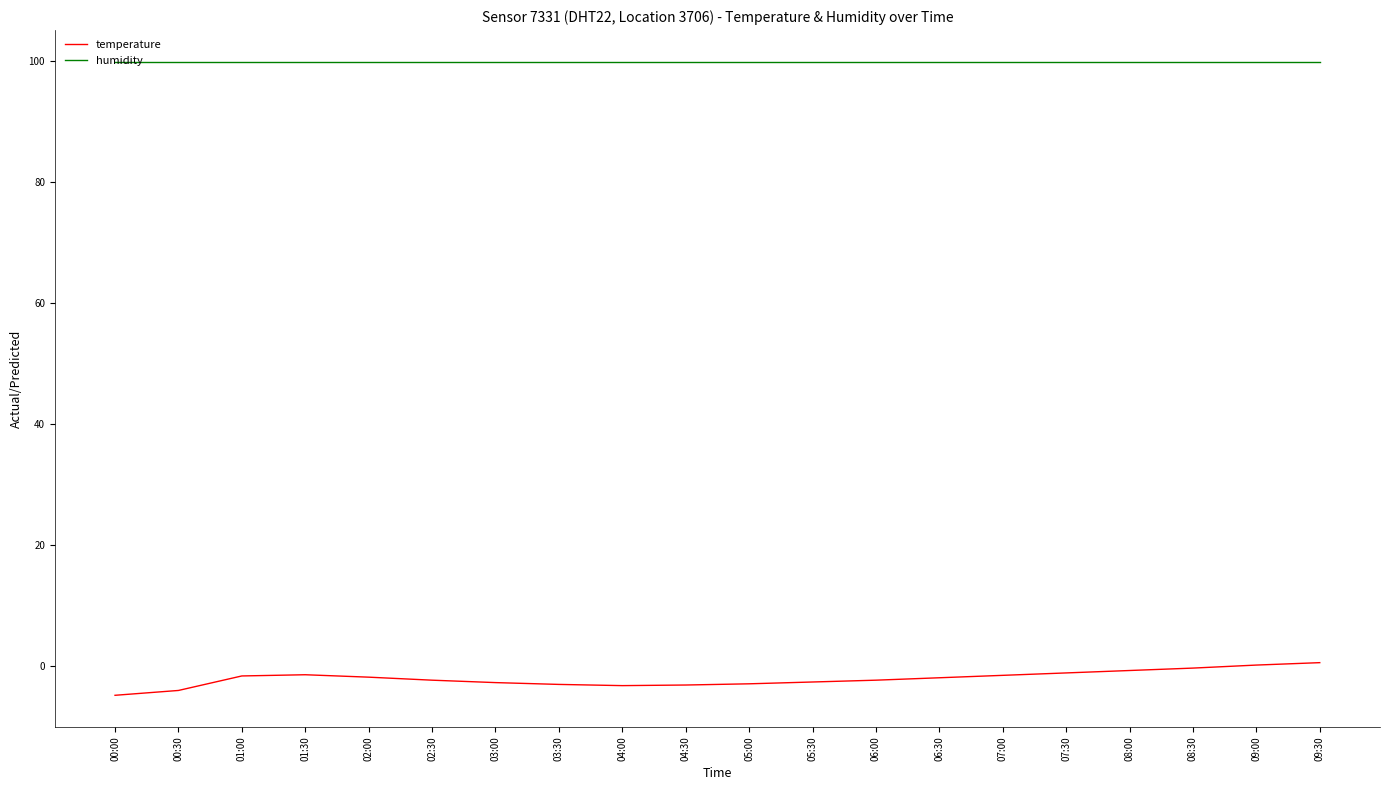

What is the maximum value for humidity?

99.9